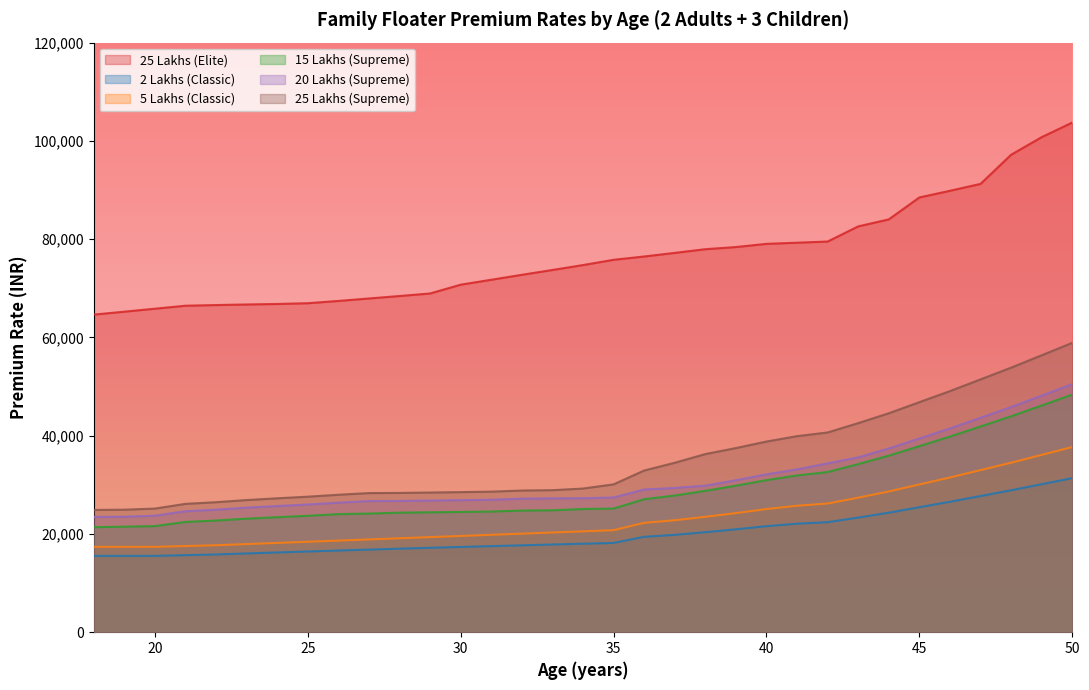

What is the difference between the 20 Lakhs (Supreme) values at 27 and 28?

27.7